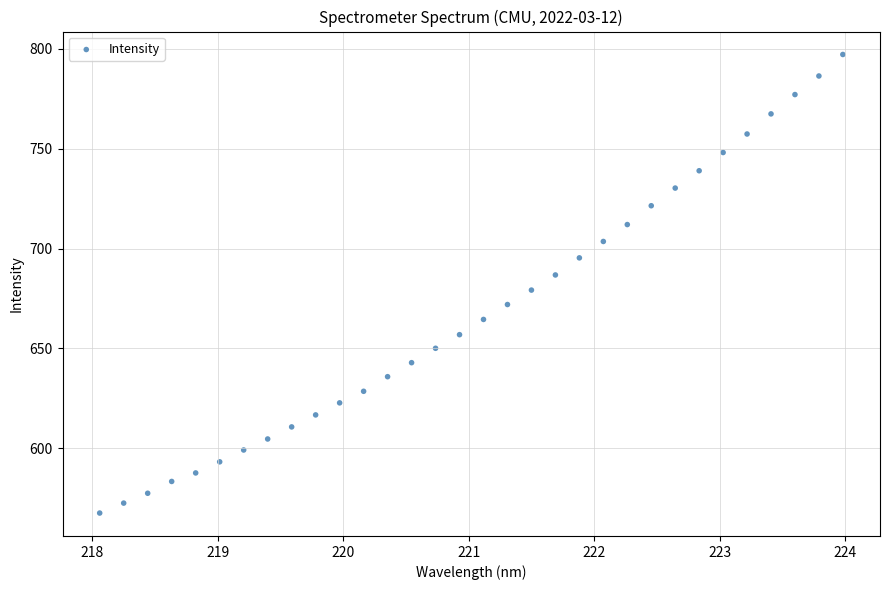

What is the range of X values (max minus min)?

5.9